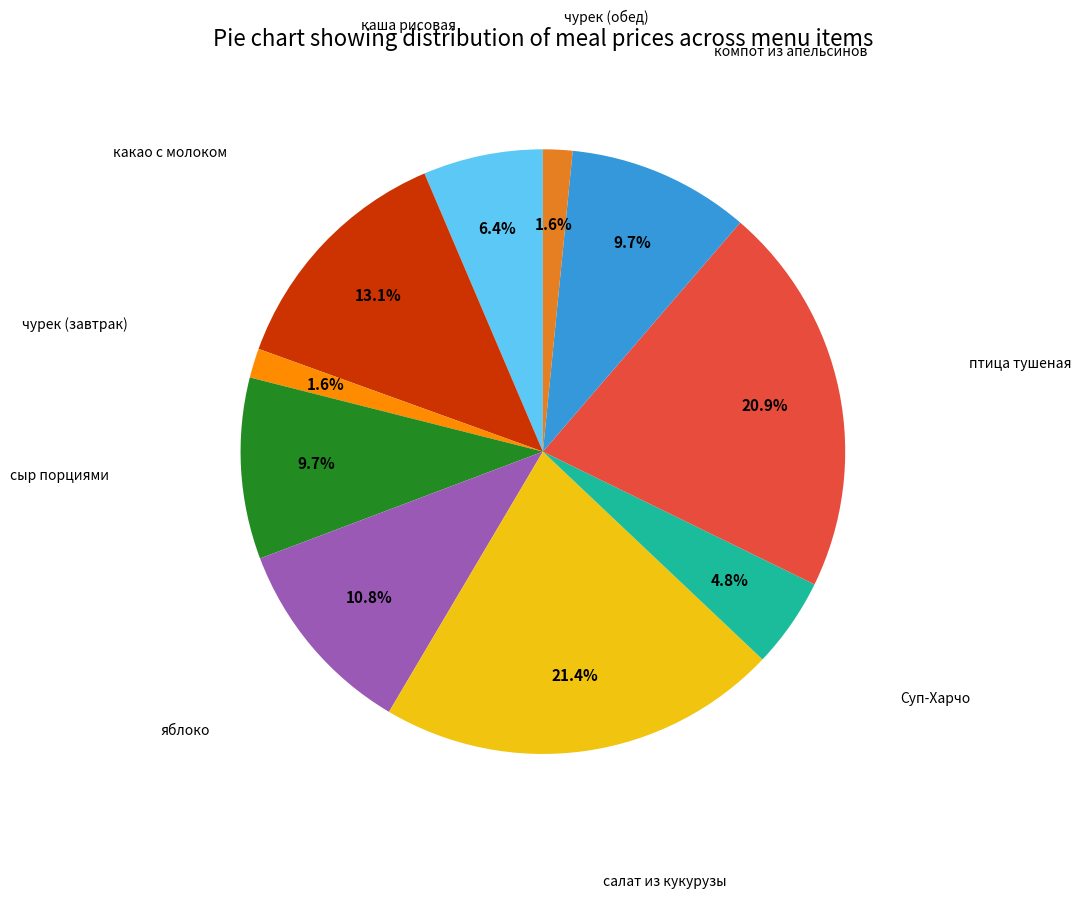

Is there a majority slice in this chart?

No